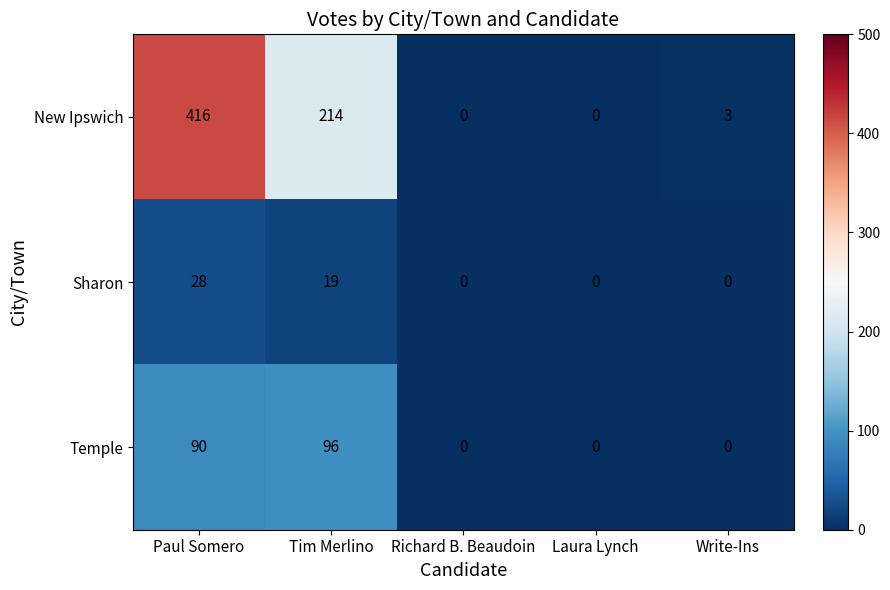

Rank the series by their maximum value, from highest to lowest.

New Ipswich, Temple, Sharon